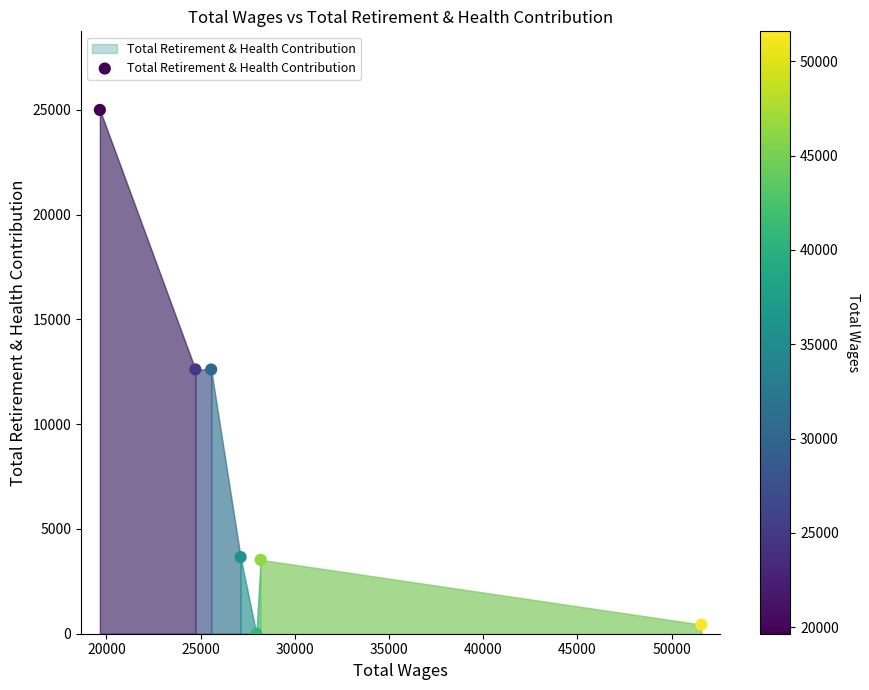

What is the average Y value?

8262